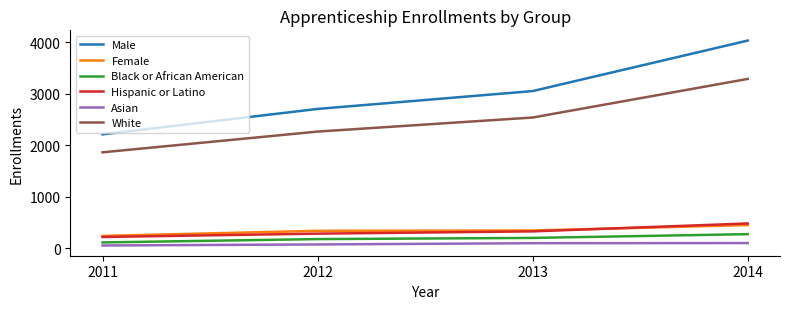

Is this an area chart (filled region under the line)?

No